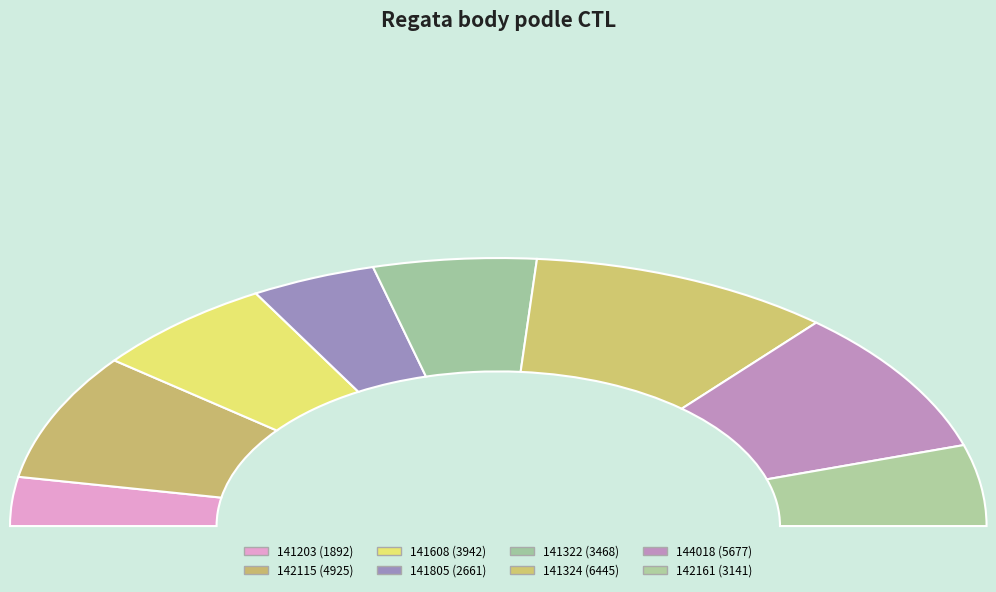

To the nearest percent, what is the combined percentage of 141203 and 141608?

18%